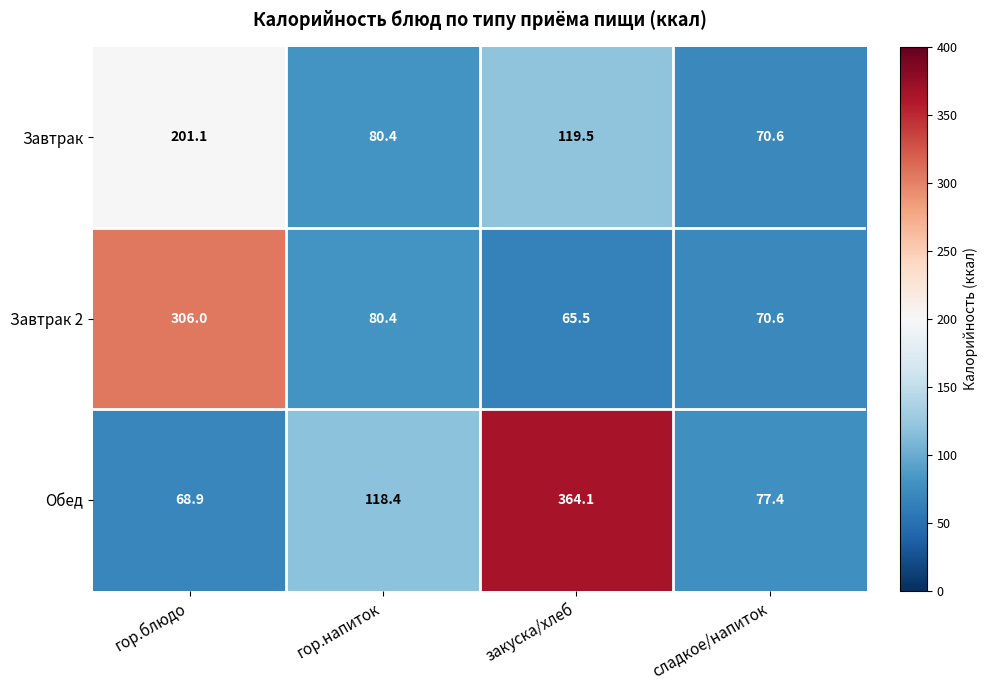

Reading left to right, what are all the values shown in this chart?

Завтрак: 201.1	80.4	119.5	70.6
Завтрак 2: 306.0	80.4	65.5	70.6
Обед: 68.9	118.4	364.1	77.4